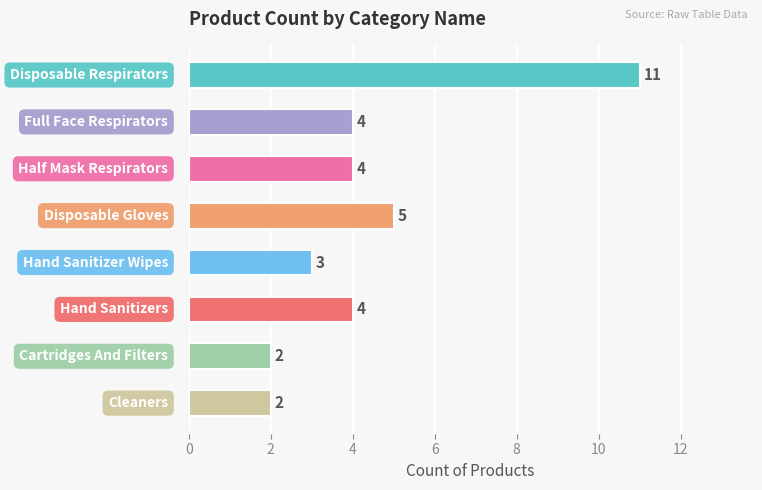

What is the maximum value shown in the chart?

11